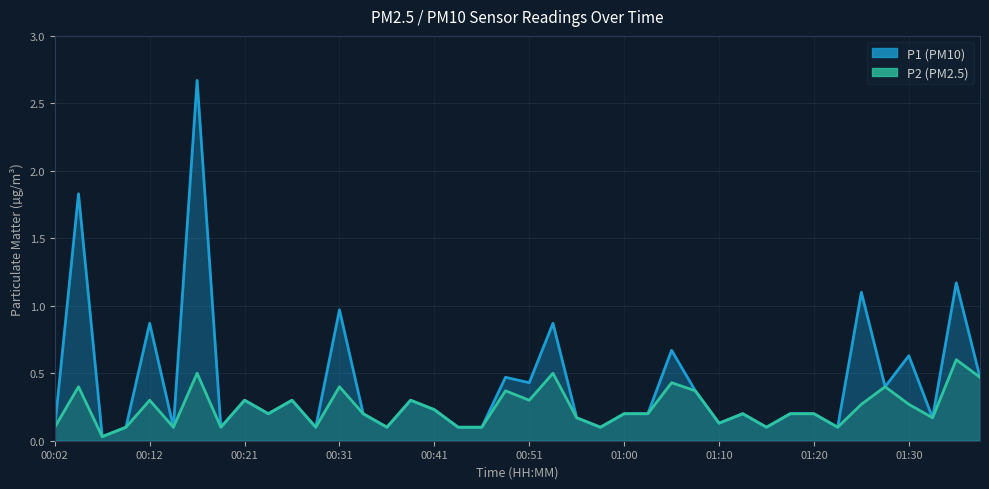

The P2 series shows 0.1 at 00:24. True or false?

False